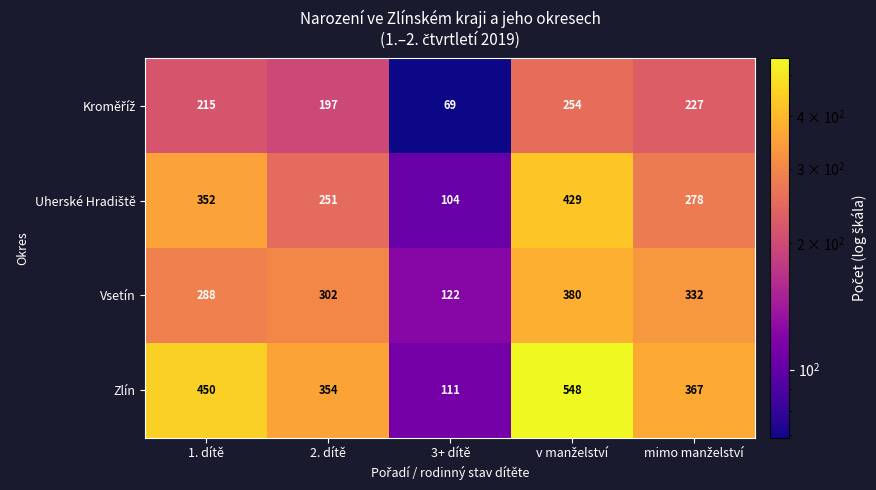

How many data points does each series have?

5